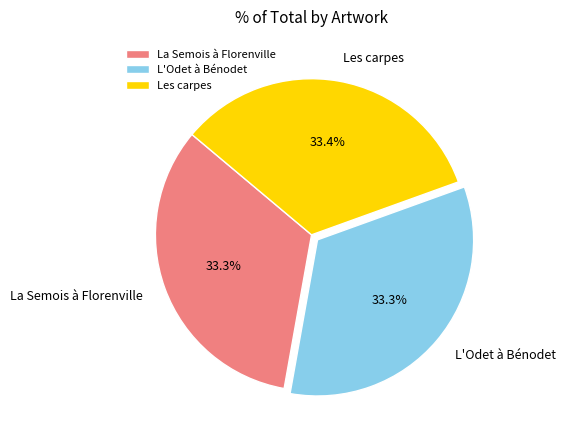

Is there any slice that represents more than half of the pie?

No